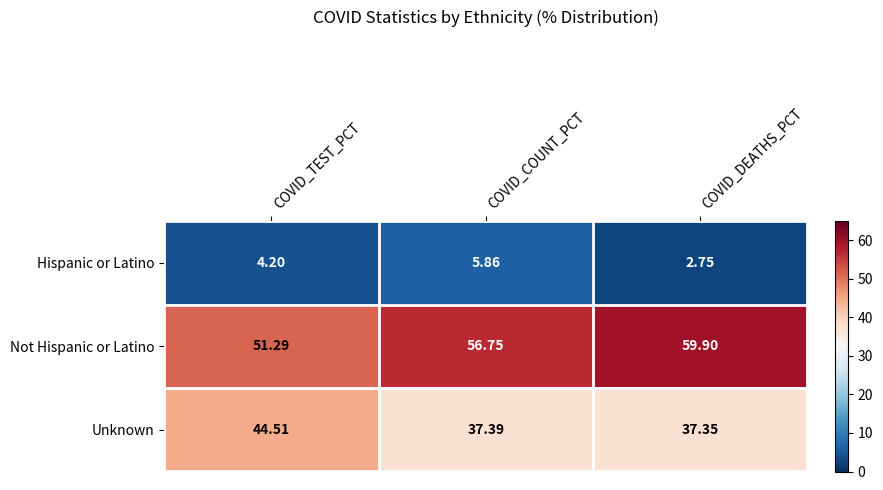

List the series in order of their peak value, highest first.

Not Hispanic or Latino, Unknown, Hispanic or Latino